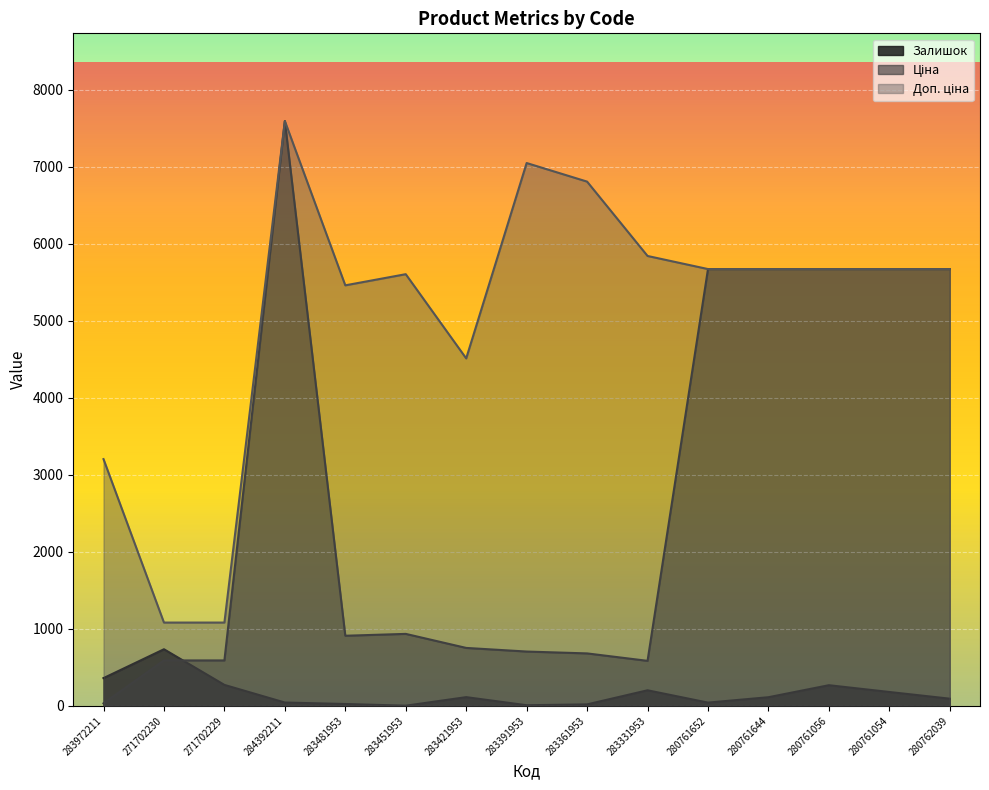

Is the value of Доп. ціна at 283421953 greater than the value of Залишок at 280761652?

Yes